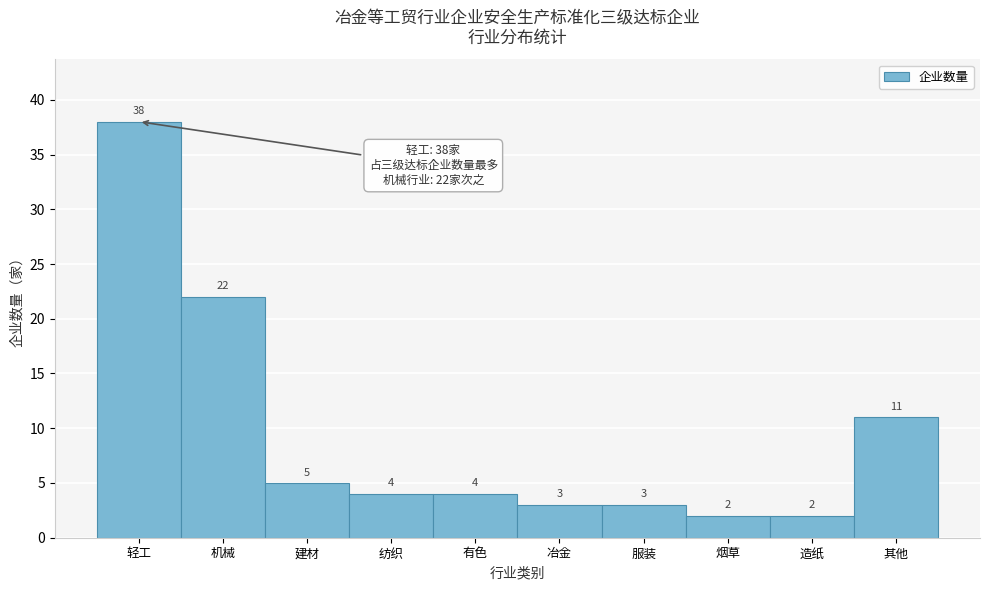

Reading right to left, extract all data points from this chart.

11	2	2	3	3	4	4	5	22	38